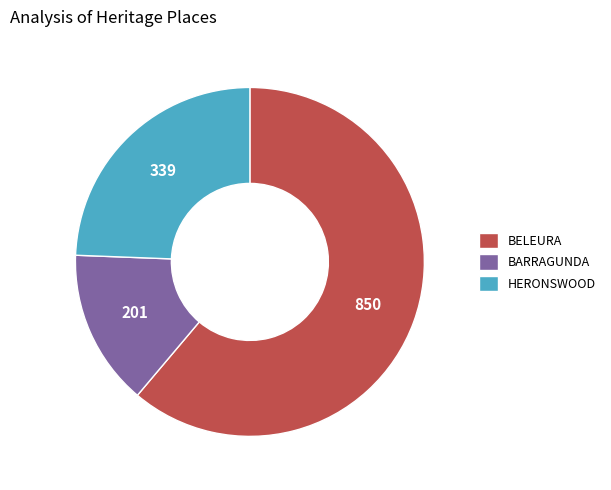

Which has a higher value, BARRAGUNDA or HERONSWOOD?

HERONSWOOD